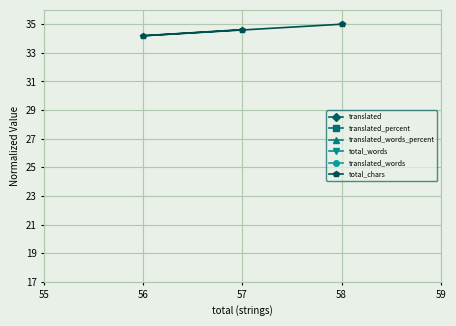

Rank the series at 56 from highest to lowest value.

total_chars, total_words, translated, translated_percent, translated_words_percent, translated_words